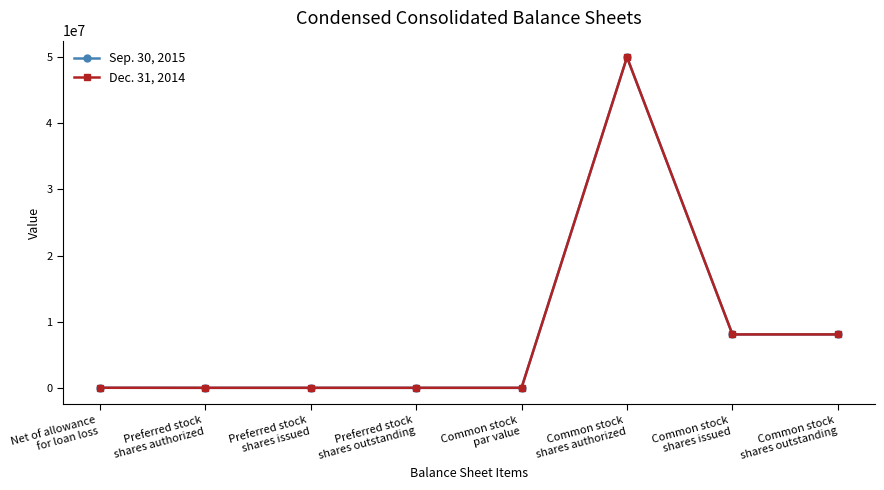

Rank the series by their average value, from highest to lowest.

Sep. 30, 2015, Dec. 31, 2014